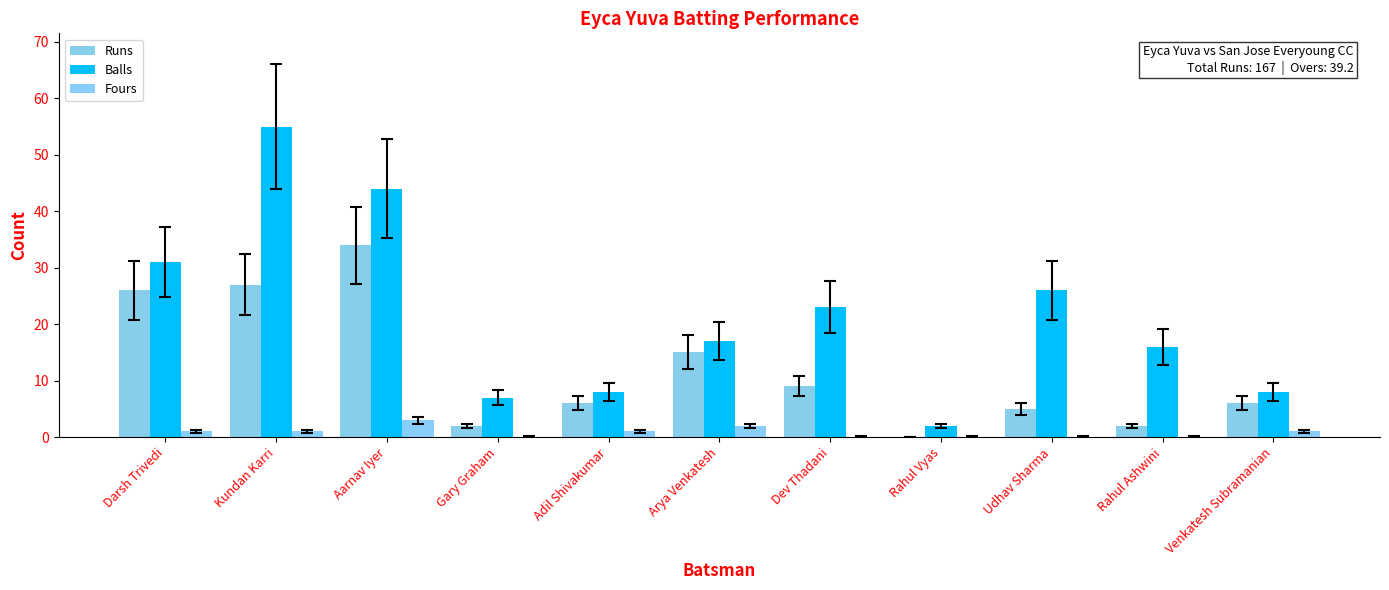

How many groups of bars are there?

11